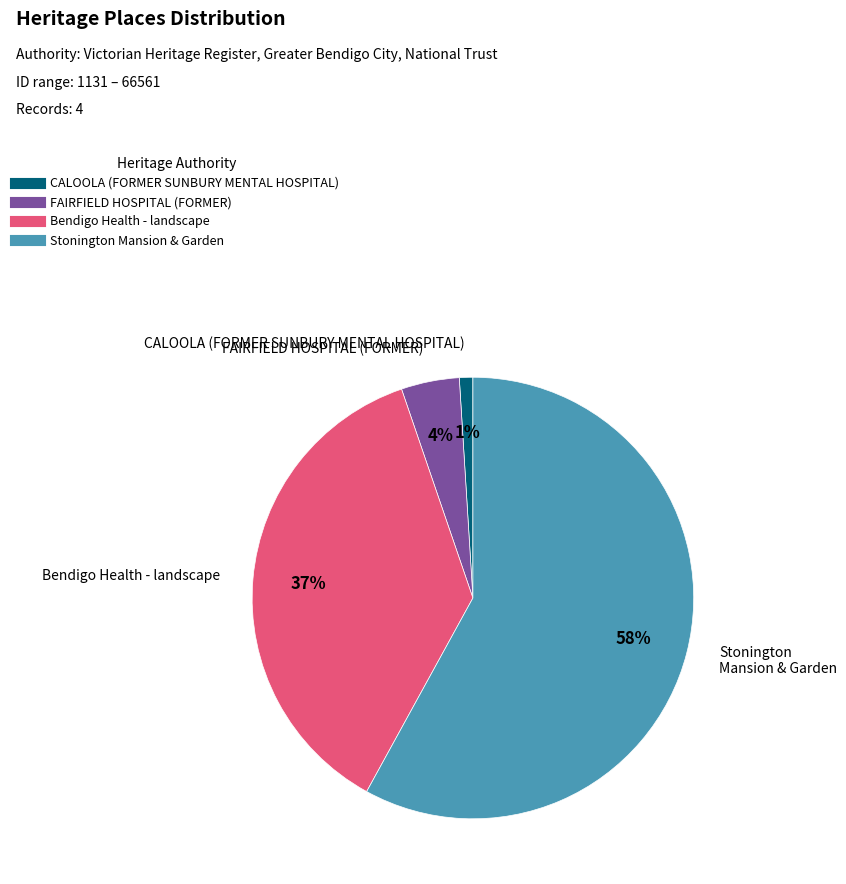

To the nearest percent, what is the difference between the CALOOLA (FORMER SUNBURY MENTAL HOSPITAL) and FAIRFIELD HOSPITAL (FORMER) slice percentages?

3%